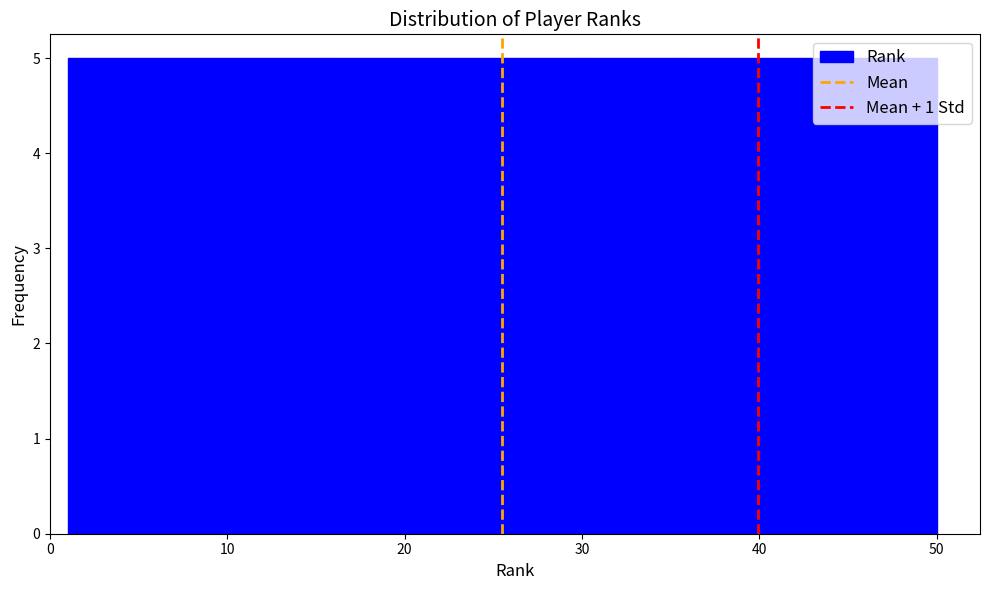

Reading left to right, transcribe this chart: for each bar, give the range it covers on the x-axis and its height. Neither the bar edges nor the heights are printed on the chart, so give them approximately, as read against the axes.

1.0 to 5.9: 5
5.9 to 10.8: 5
10.8 to 15.7: 5
15.7 to 20.6: 5
20.6 to 25.5: 5
25.5 to 30.4: 5
30.4 to 35.3: 5
35.3 to 40.2: 5
40.2 to 45.1: 5
45.1 to 50.0: 5